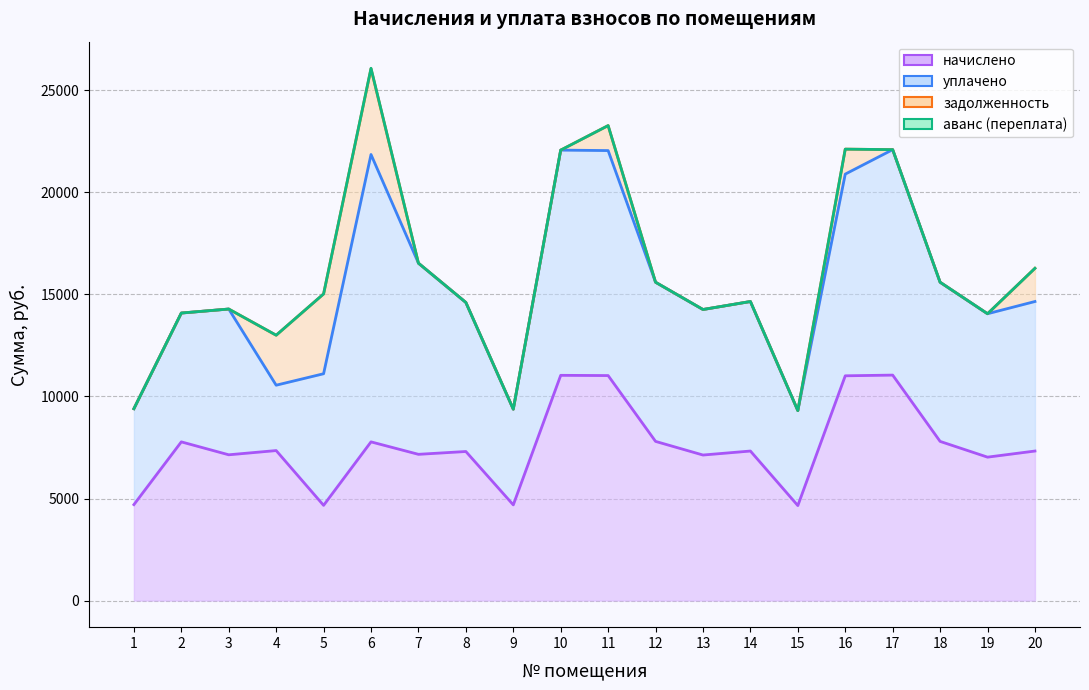

True or false: аванс (переплата) has a value of 0.0 at 1.

True